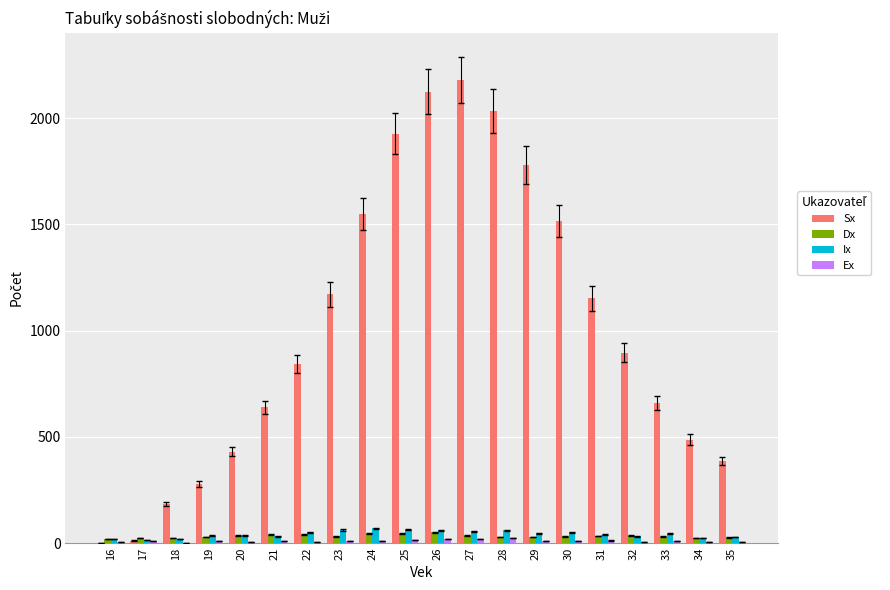

Count the number of data series in this chart.

4